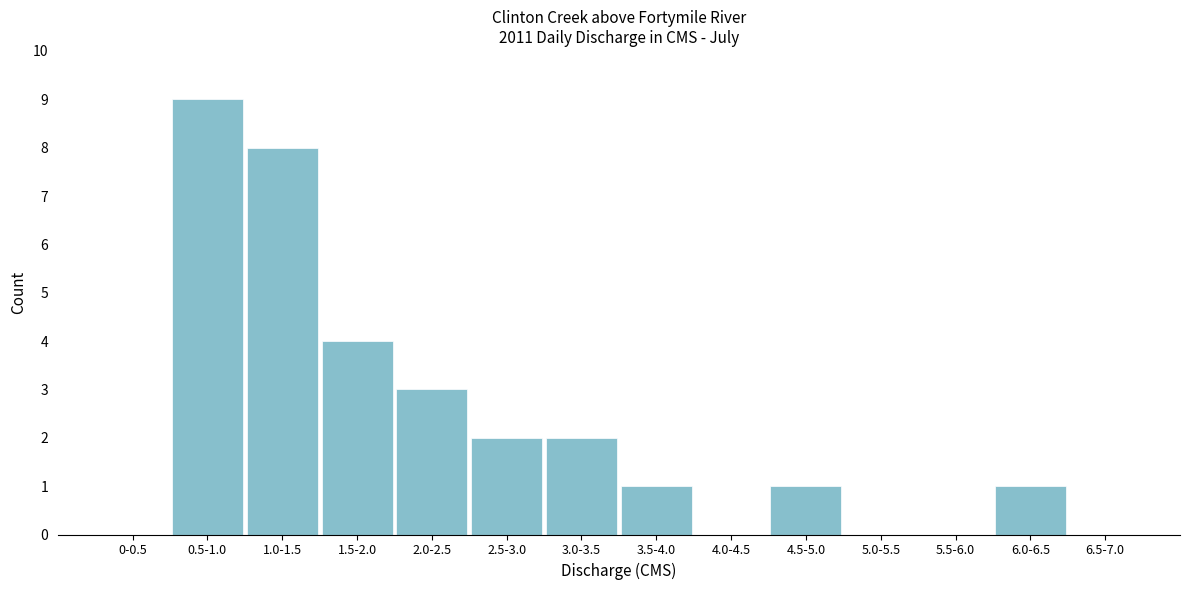

Reading left to right, list all the values displayed in this chart.

0-0.5=0	0.5-1.0=9	1.0-1.5=8	1.5-2.0=4	2.0-2.5=3	2.5-3.0=2	3.0-3.5=2	3.5-4.0=1	4.0-4.5=0	4.5-5.0=1	5.0-5.5=0	5.5-6.0=0	6.0-6.5=1	6.5-7.0=0